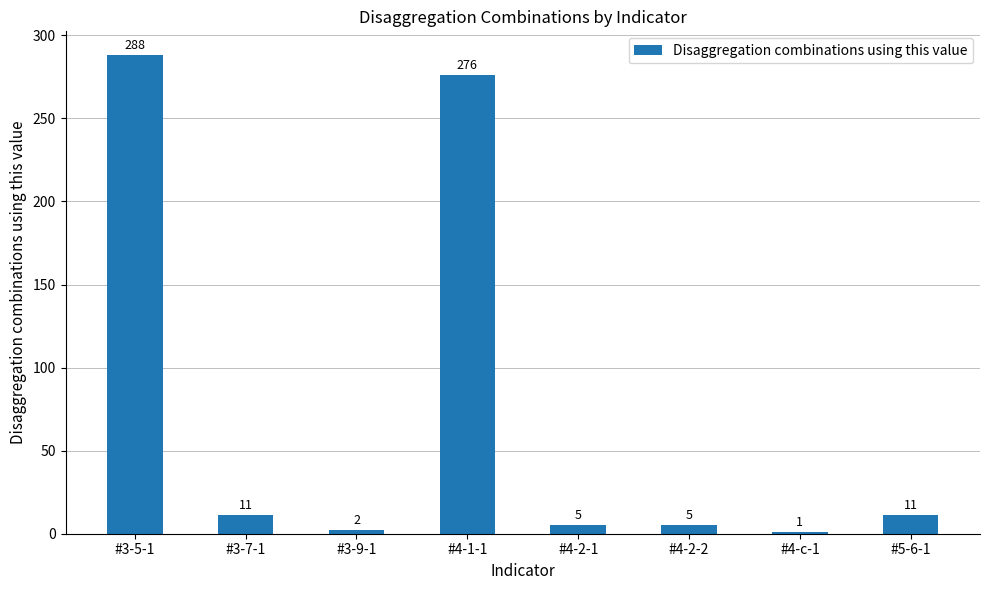

Reading left to right, extract all data points from this chart.

288	11	2	276	5	5	1	11